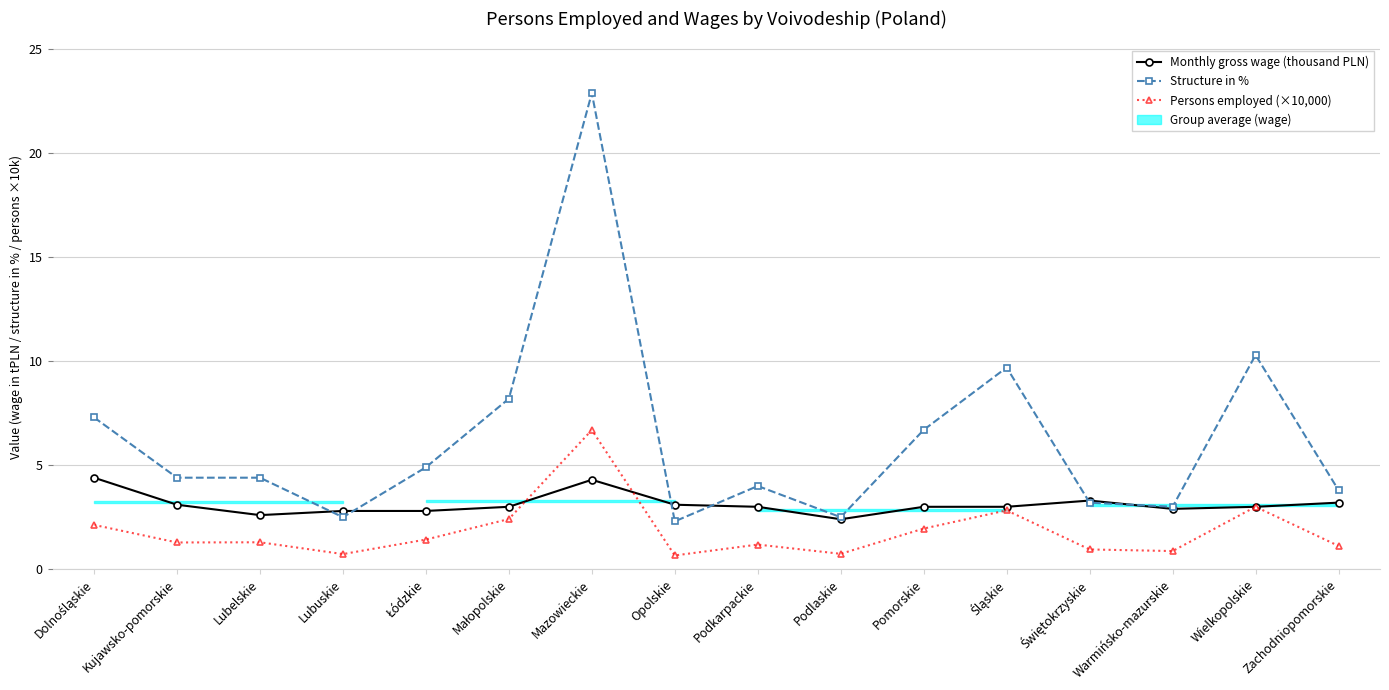

What is the value of the Structure in % point at the 7th from the left?

22.9